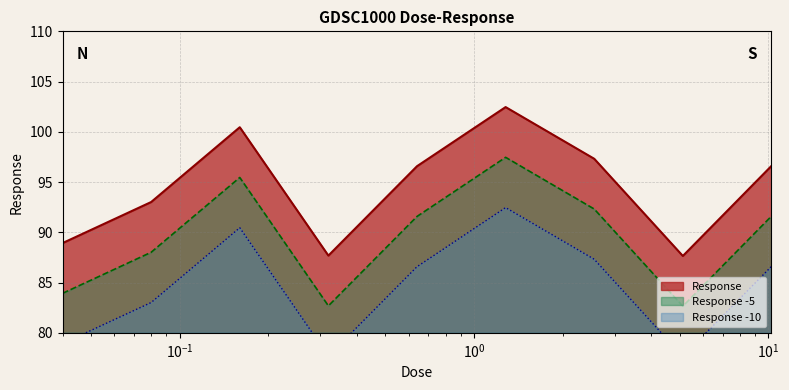

What is the lowest value of the Response series?

87.6